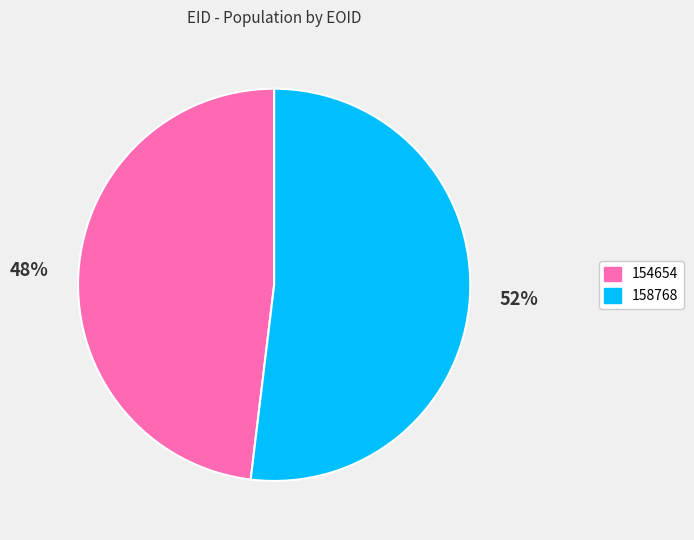

To the nearest percent, what is the difference between the 158768 and 154654 slice percentages?

4%